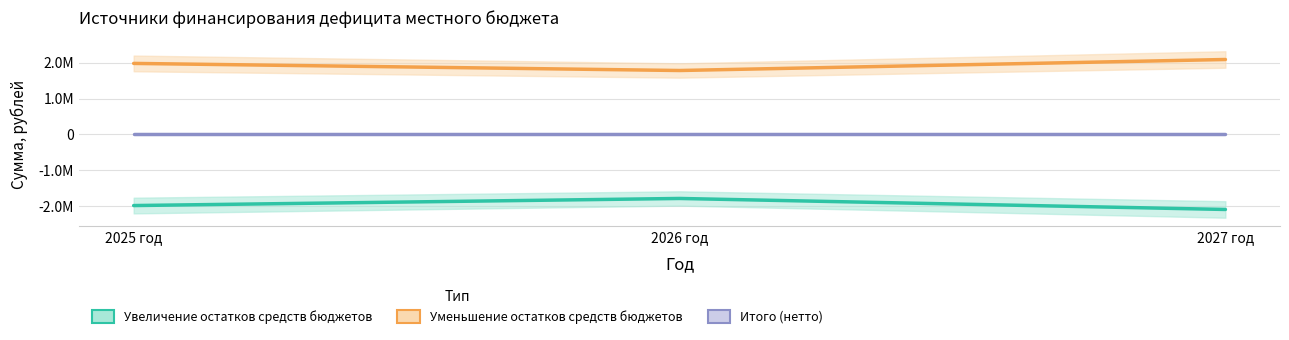

What is the difference between the maximum and second lowest values in the Уменьшение остатков средств бюджетов series?

108810.6